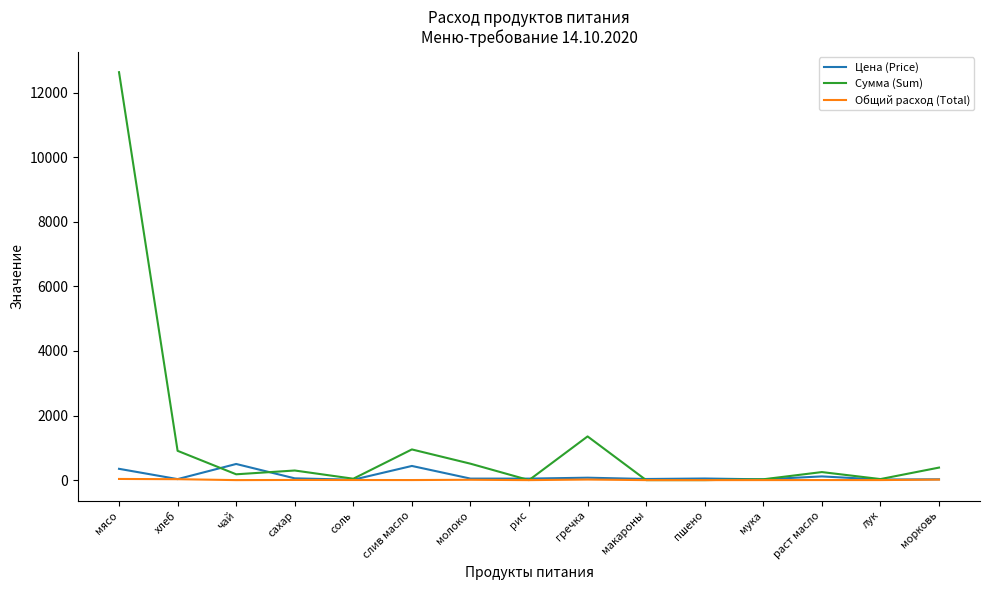

Does the chart display data point markers on the line(s)?

No